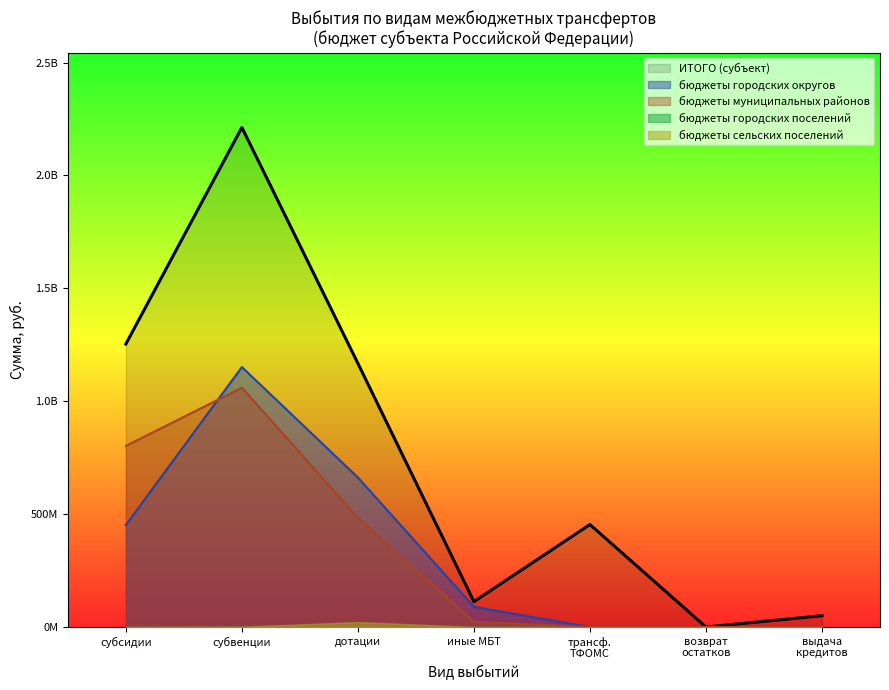

What is the difference between the maximum and second lowest values in the субсидии series?

1253450808.5